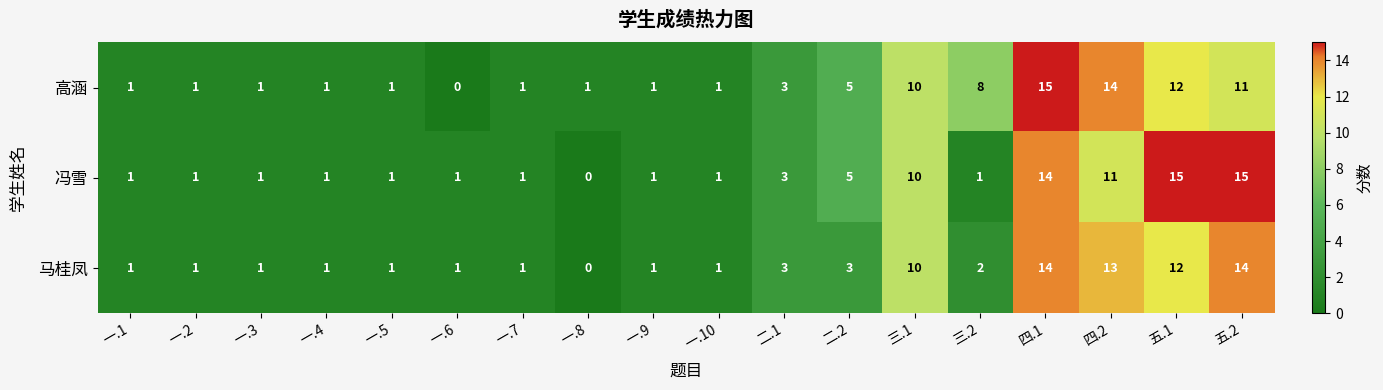

Rank the series by their average value, from highest to lowest.

高涵, 冯雪, 马桂凤